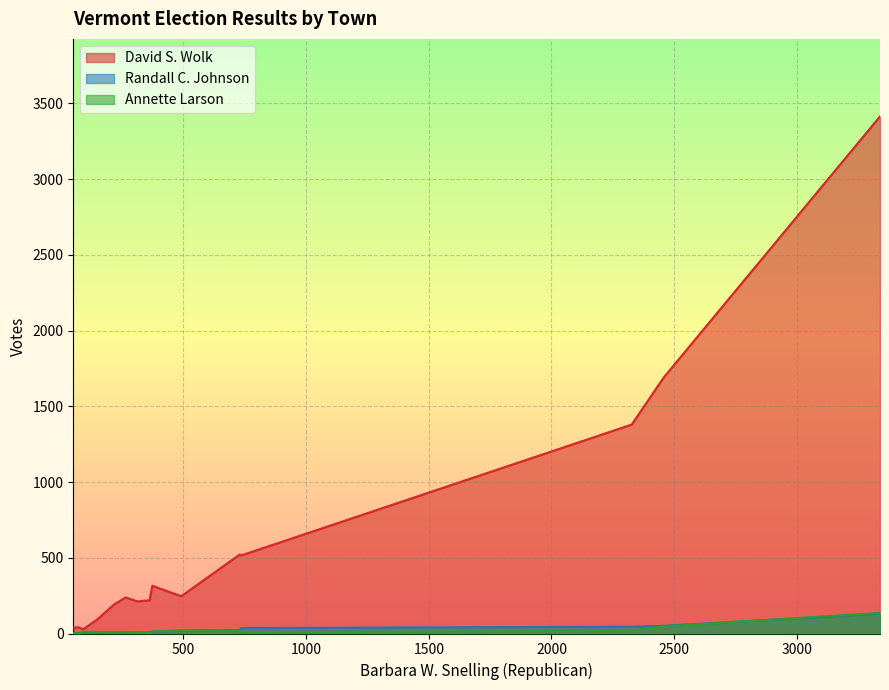

Which series has the widest spread of values?

David S. Wolk